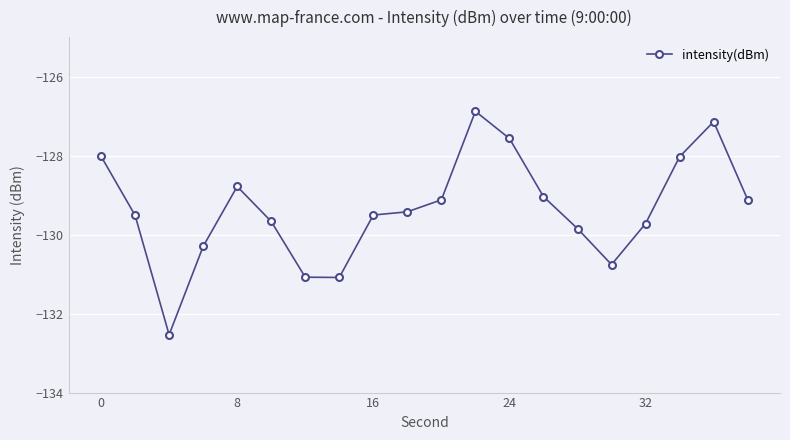

What is the average value?

-129.4